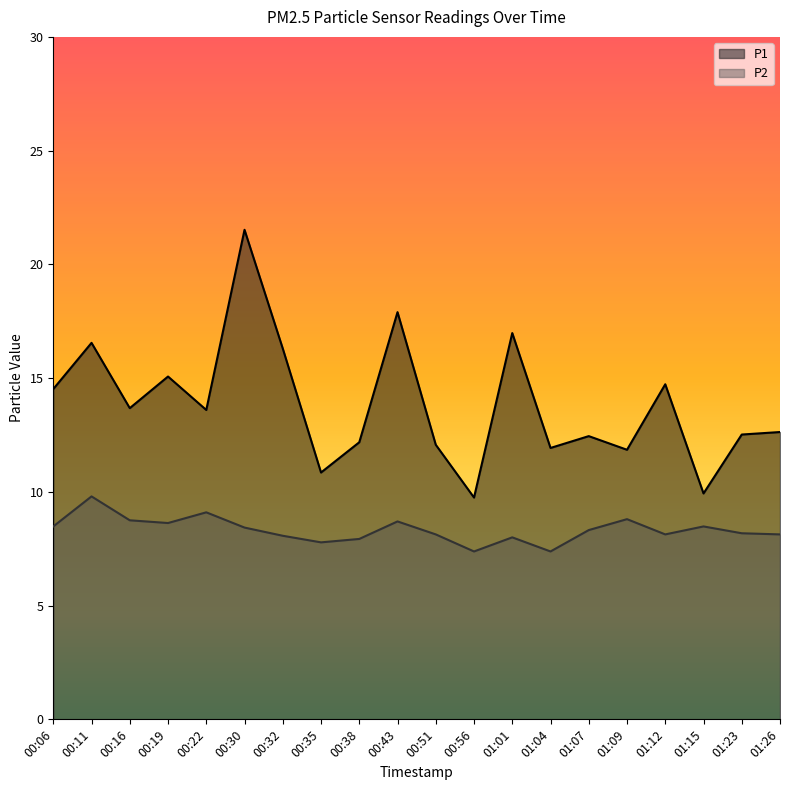

What are all the series names shown in the legend?

P1, P2